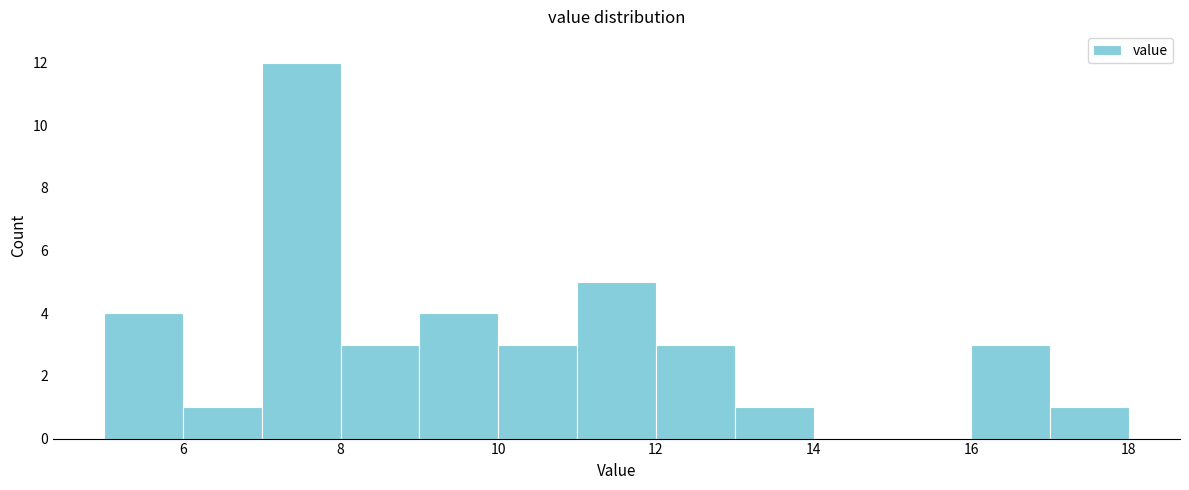

Reading left to right, transcribe this chart: for each bar, give the range it covers on the x-axis and its height. The values are not printed on the chart, so give them approximately, as read against the axis.

5 to 6: 4
6 to 7: 1
7 to 8: 12
8 to 9: 3
9 to 10: 4
10 to 11: 3
11 to 12: 5
12 to 13: 3
13 to 14: 1
14 to 15: 0
15 to 16: 0
16 to 17: 3
17 to 18: 1